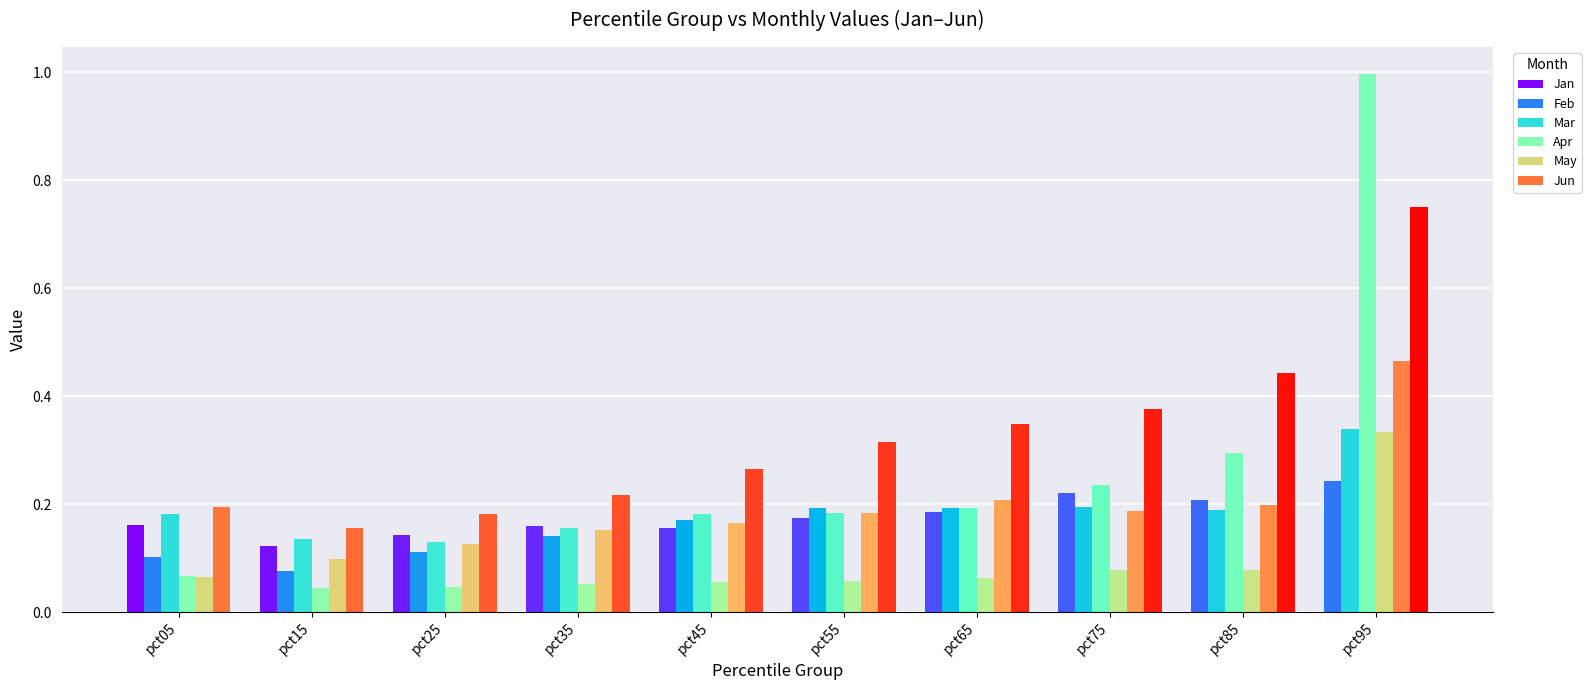

What are all the series names shown in the legend?

Jan, Feb, Mar, Apr, May, Jun